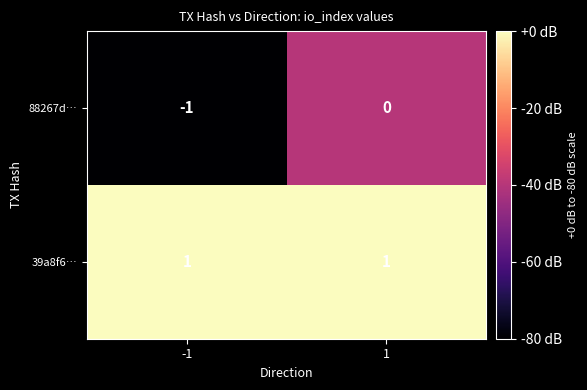

Which series has the largest range (max minus min)?

88267d…